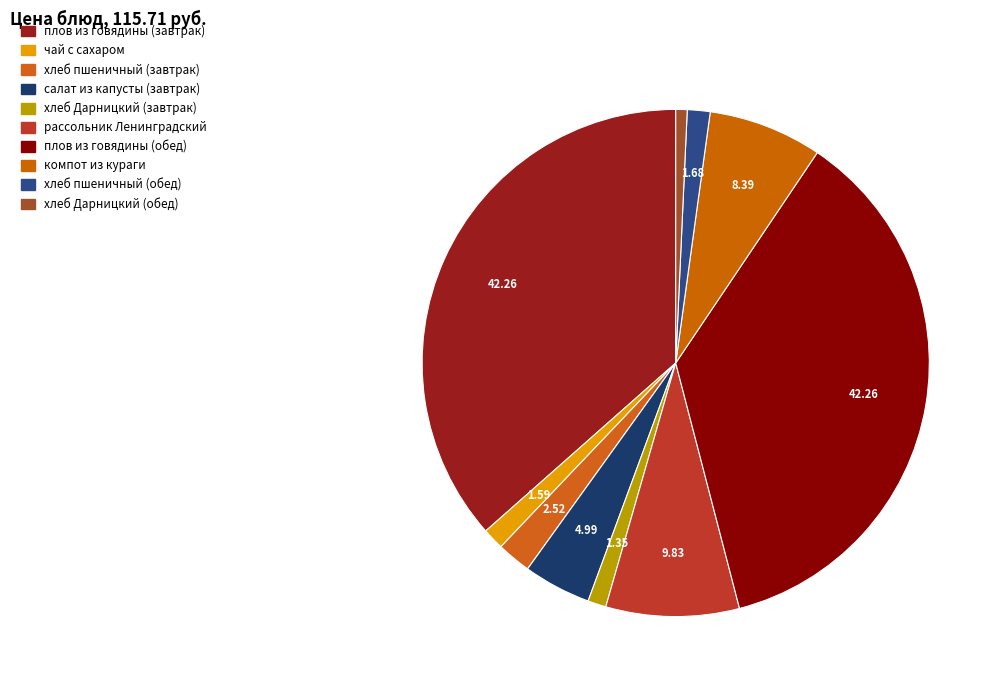

Count the number of slices in the pie.

10